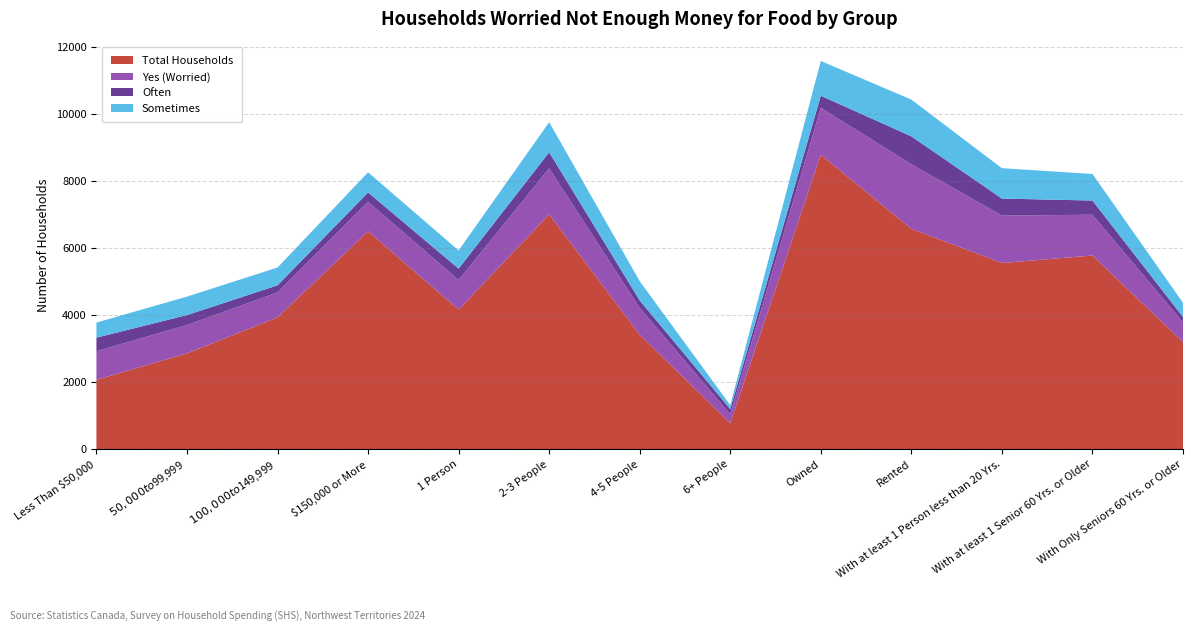

Reading left to right, list all the values displayed in this chart.

Total Households: 2067.7	2857.5	3931.5	6499.0	4163.2	7003.7	3416.2	772.6	8782.6	6573.1	5553.8	5778.0	3197.3
Yes (Worried): 854.7	846.9	743.8	880.6	882.4	1374.8	797.7	271.1	1398.7	1927.3	1414.1	1215.8	585.1
Often: 404.7	296.4	212.2	279.1	339.6	478.0	222.9	151.9	360.4	831.9	508.4	422.9	160.5
Sometimes: 449.9	550.5	531.6	601.6	542.9	896.8	574.8	119.2	1038.3	1095.3	905.7	792.9	424.7